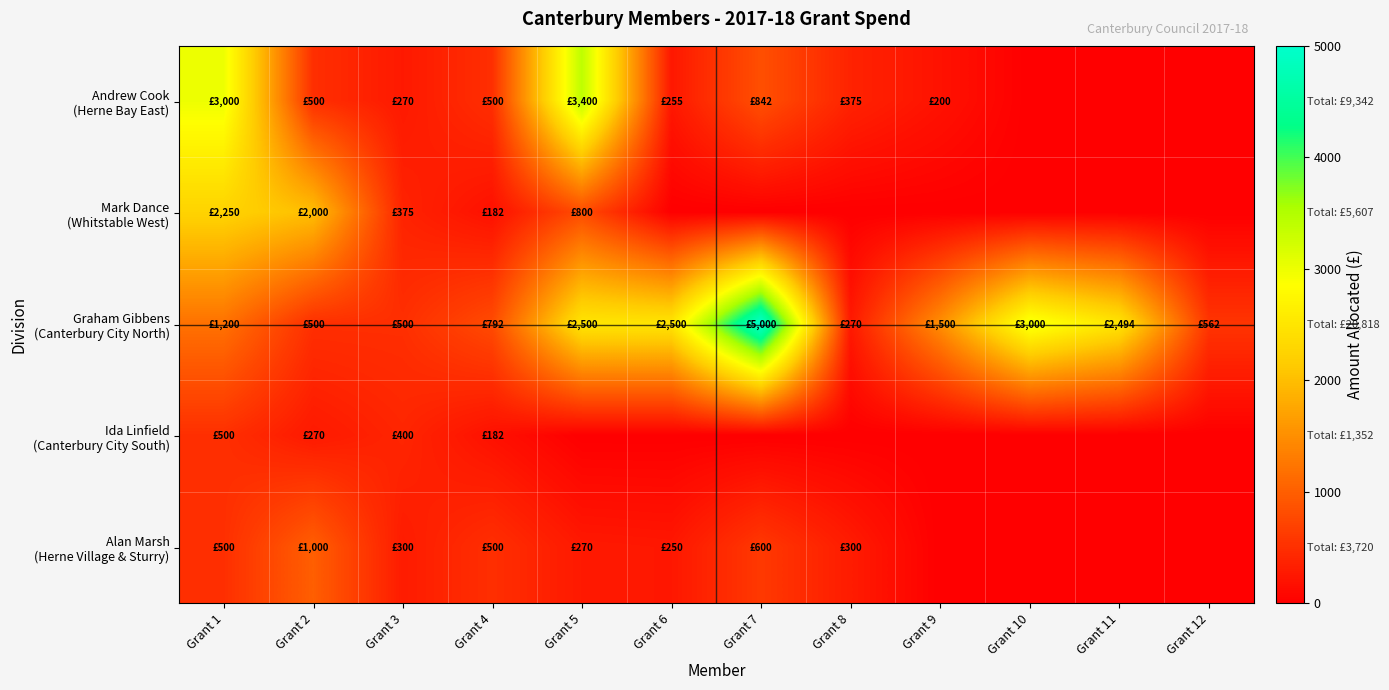

Count the number of data series in this chart.

5